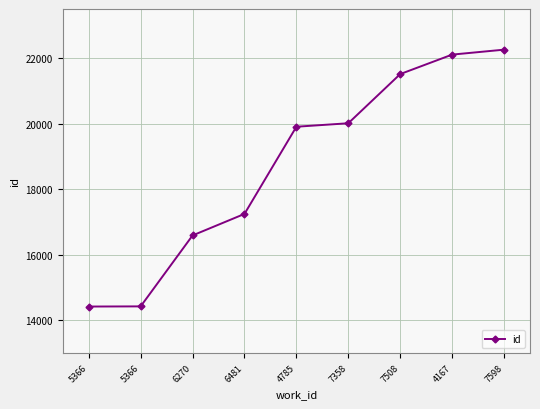

How many lines are shown in the chart?

1